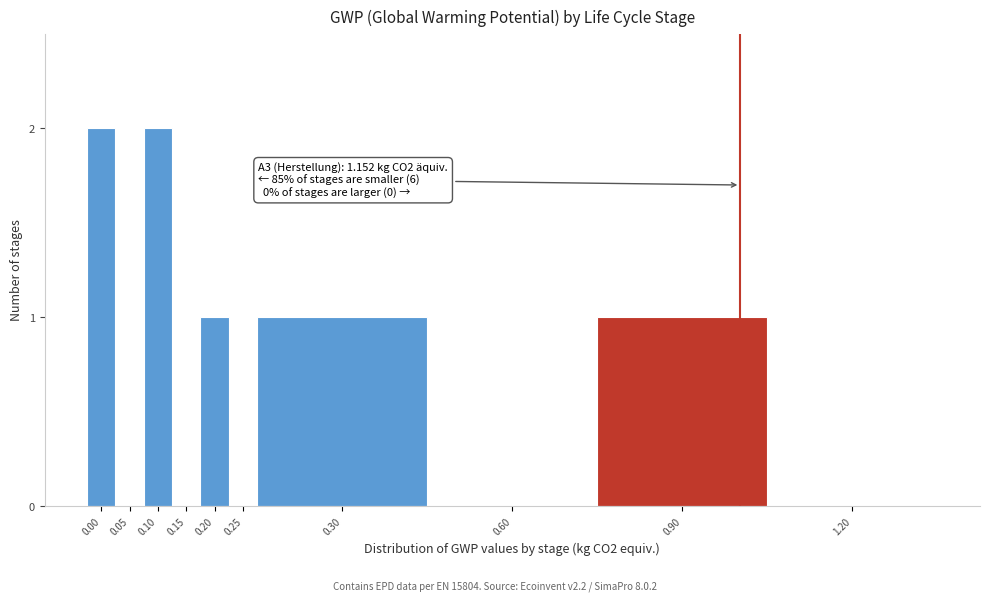

Reading left to right, extract all data points from this chart.

0.00=2	0.05=0	0.10=2	0.15=0	0.20=1	0.25=0	0.30=1	0.60=0	0.90=1	1.20=0